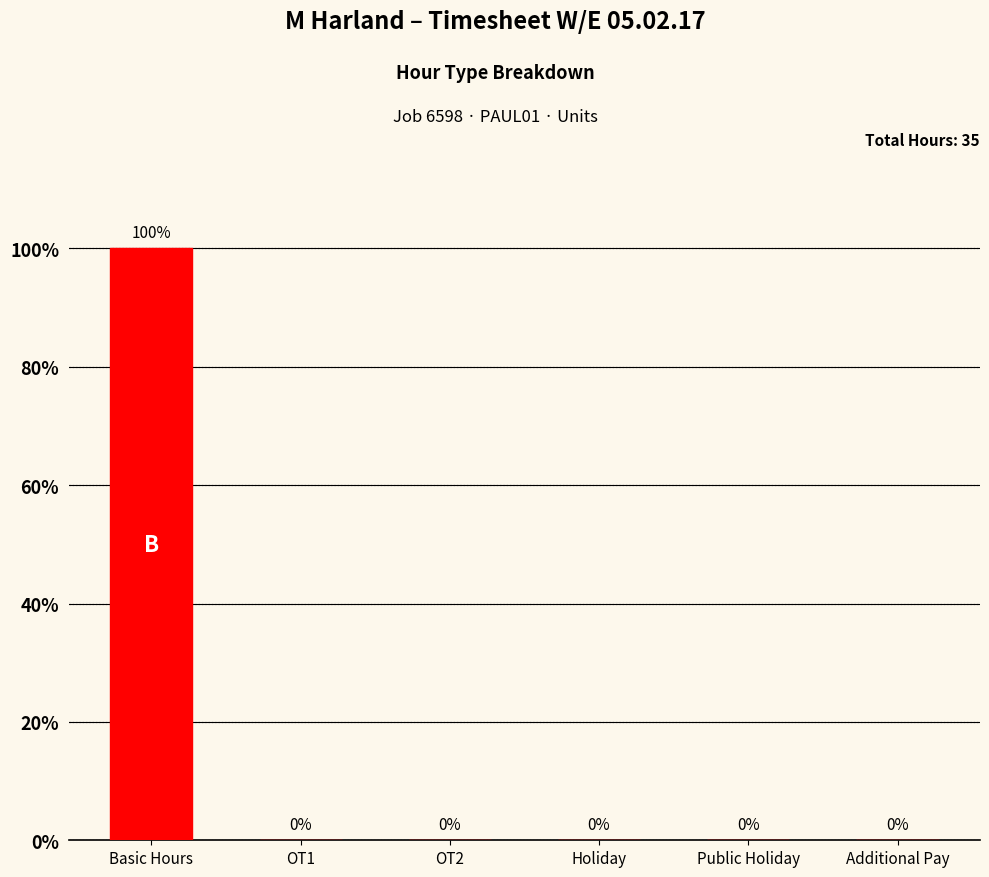

Between Basic Hours and Holiday, which is larger?

Basic Hours